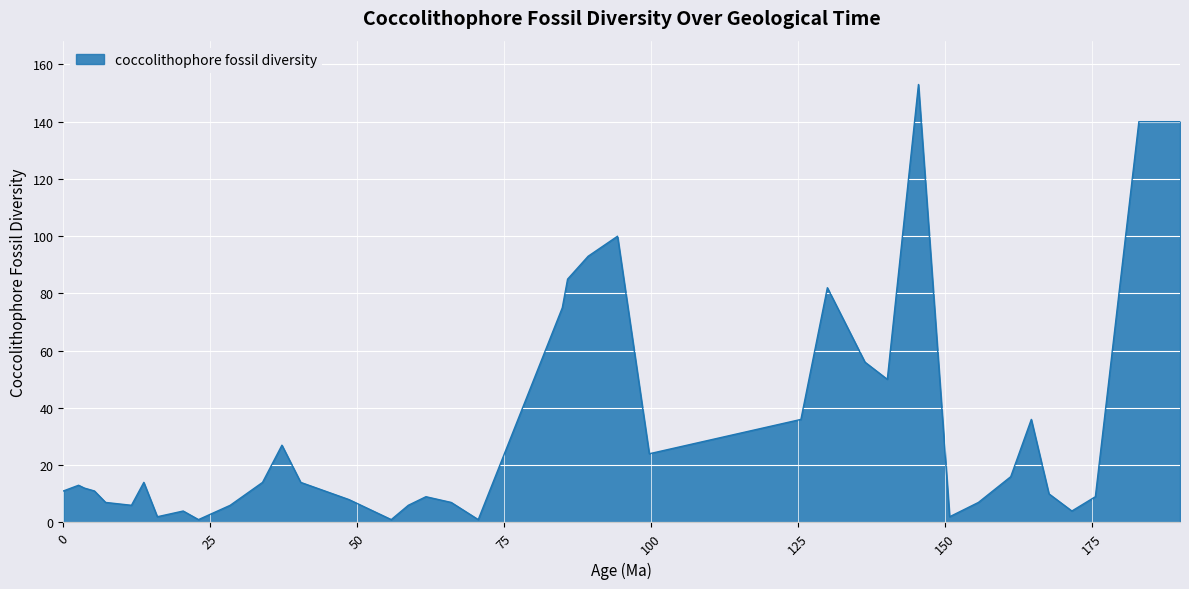

What is the maximum value shown in the chart?

153